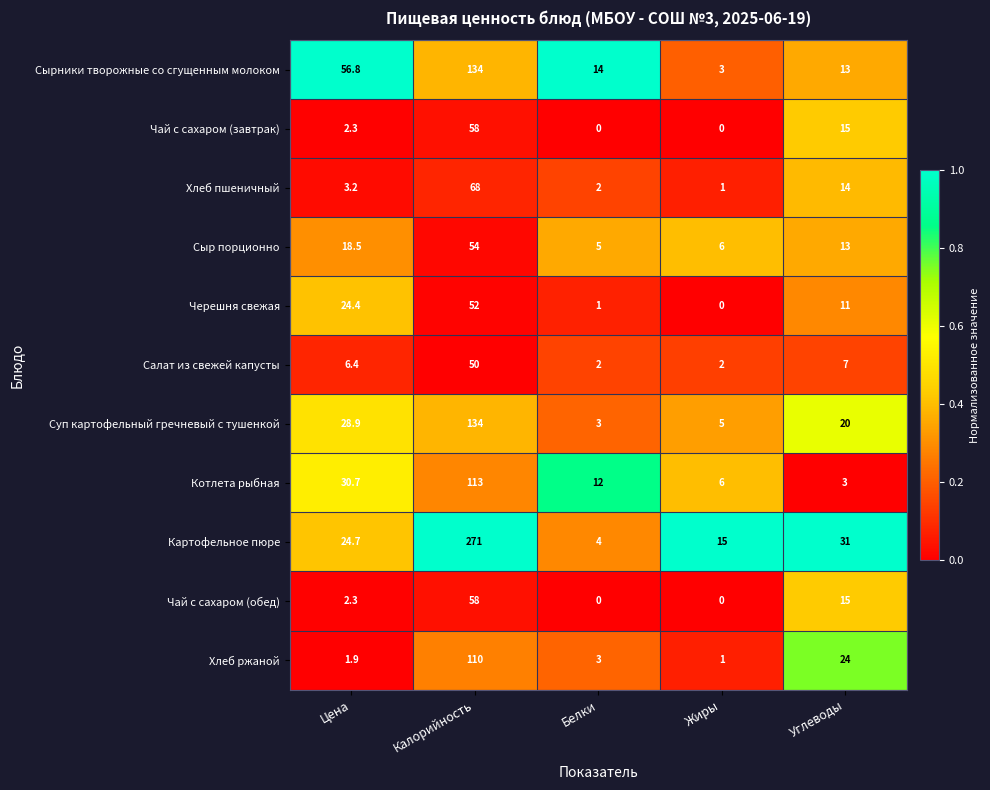

How many categories are shown in the chart?

5